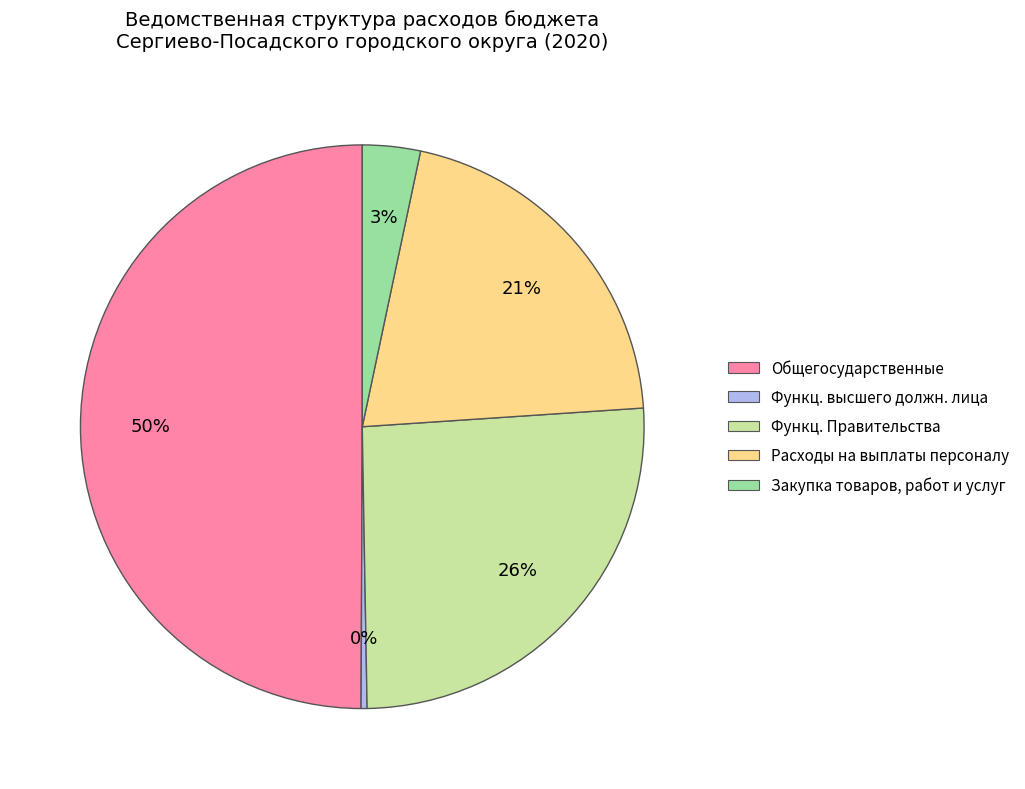

To the nearest percent, what is the difference between the largest and smallest slice percentages?

50%